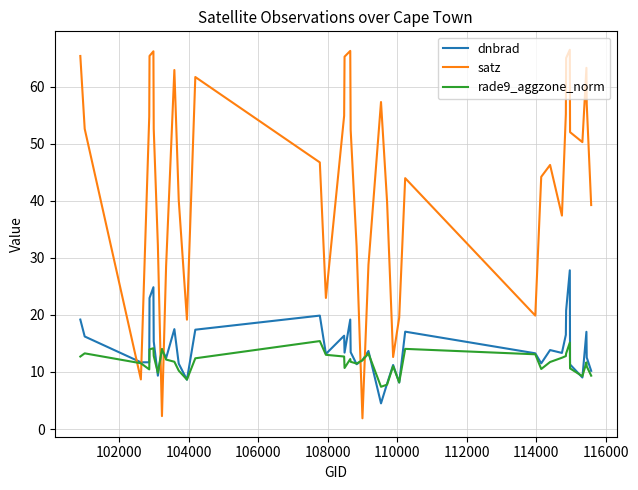

How many series are shown in this chart?

3